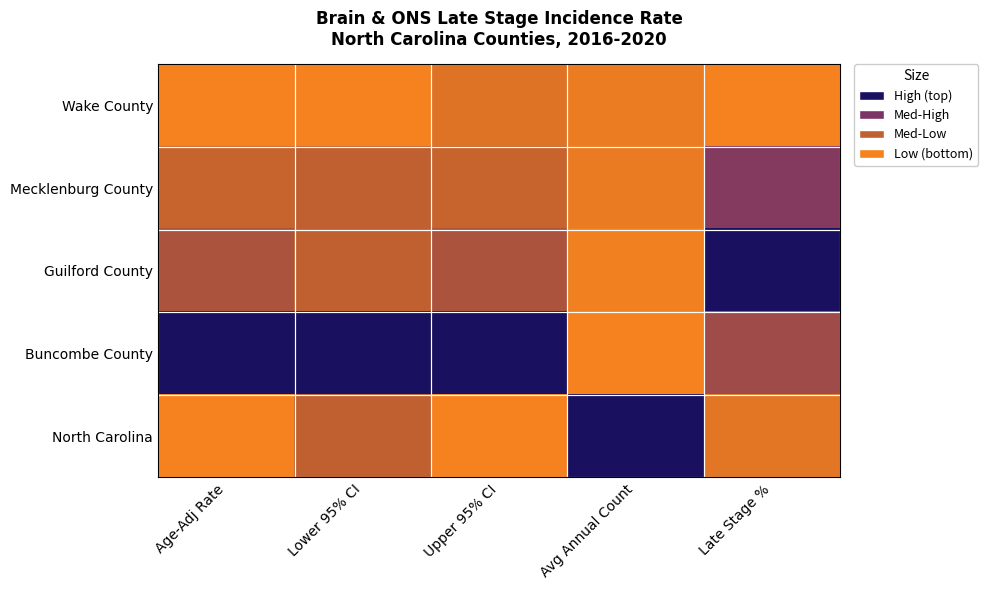

Rank the series by their maximum value, from highest to lowest.

Guilford County, Buncombe County, North Carolina, Mecklenburg County, Wake County